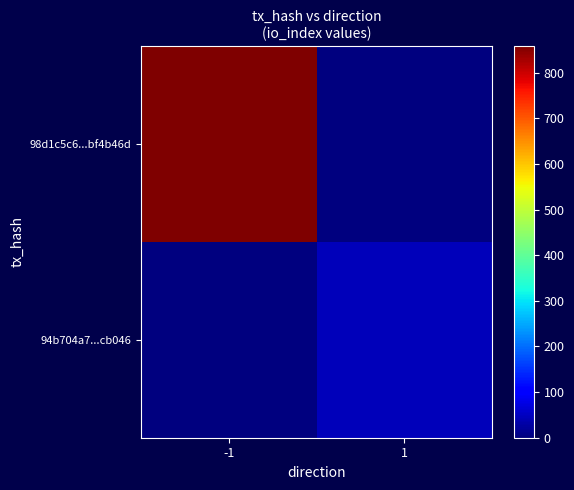

What is the spread (max minus min) of values at 1?

46